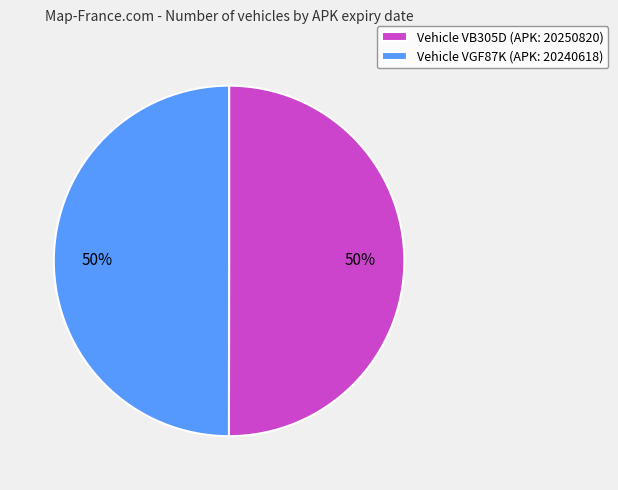

To the nearest percent, what percentage of the pie is Vehicle VGF87K (APK: 20240618)?

50%